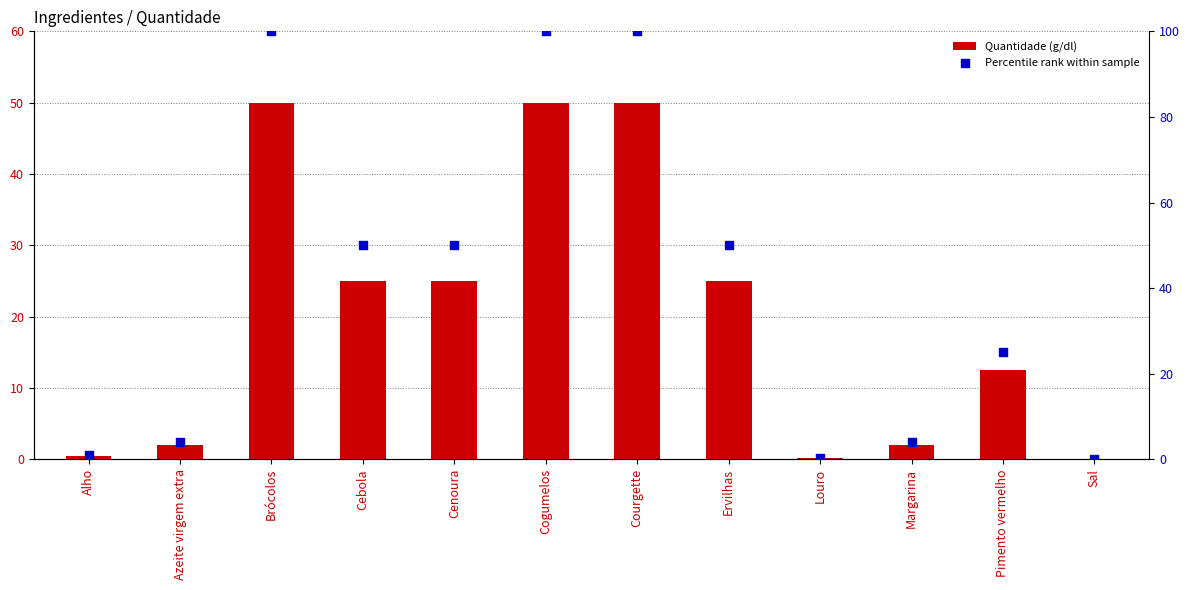

Is the value of Percentile rank within sample at Ervilhas greater than the value of Quantidade (g/dl) at Louro?

Yes